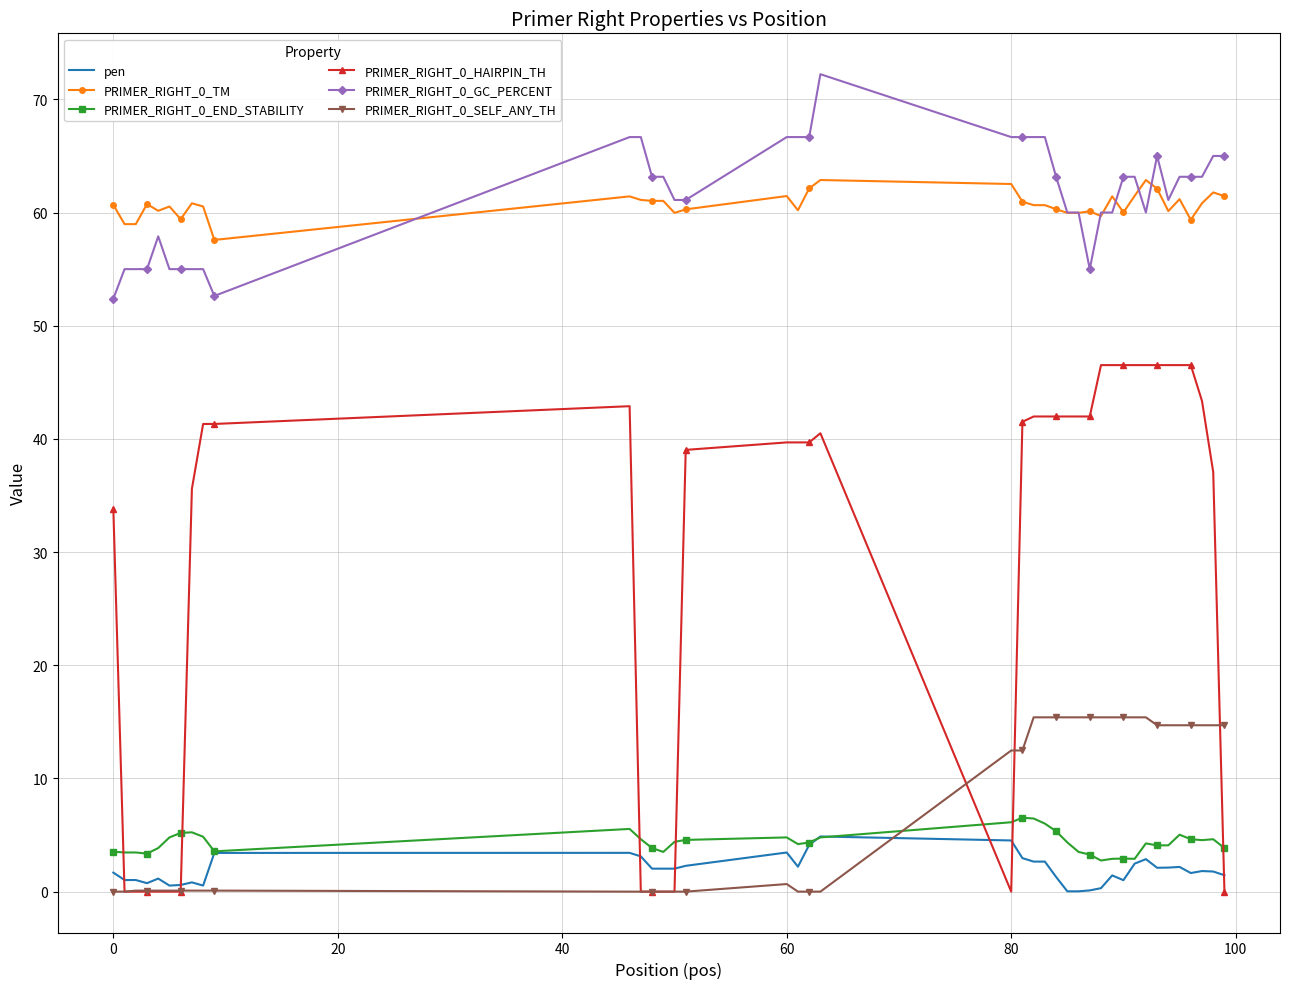

True or false: PRIMER_RIGHT_0_SELF_ANY_TH and PRIMER_RIGHT_0_TM intersect in this chart.

False